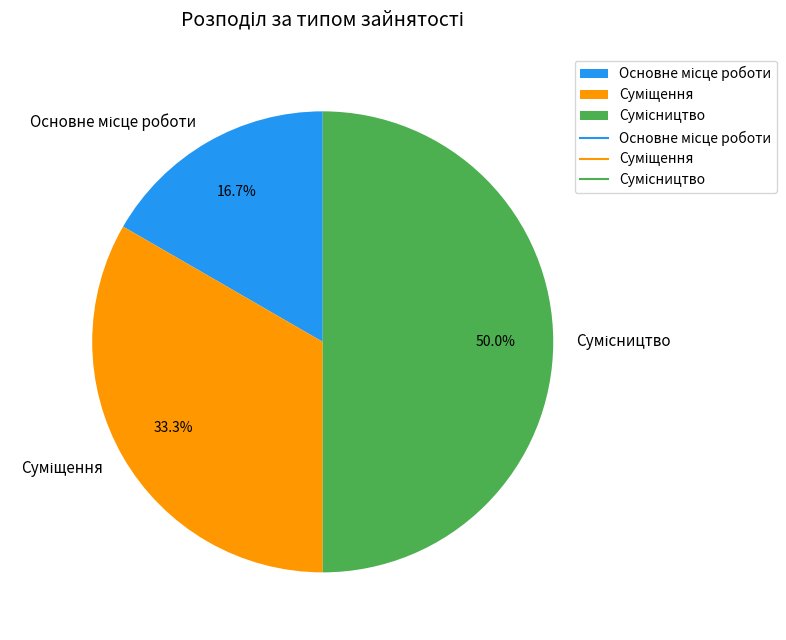

How many slices are in this pie chart?

3